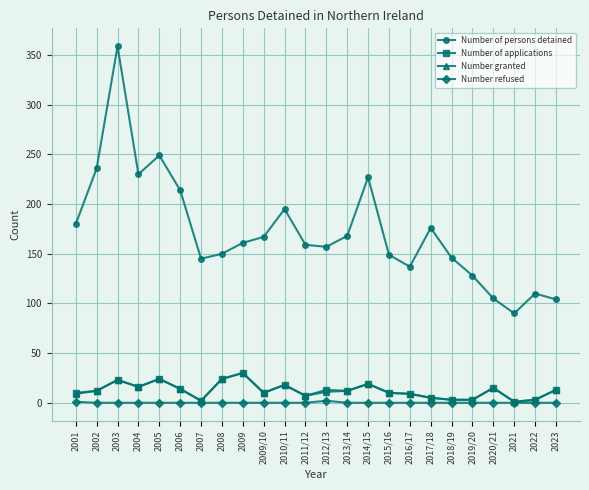

The Number granted series shows 4 at 2014/15. True or false?

False